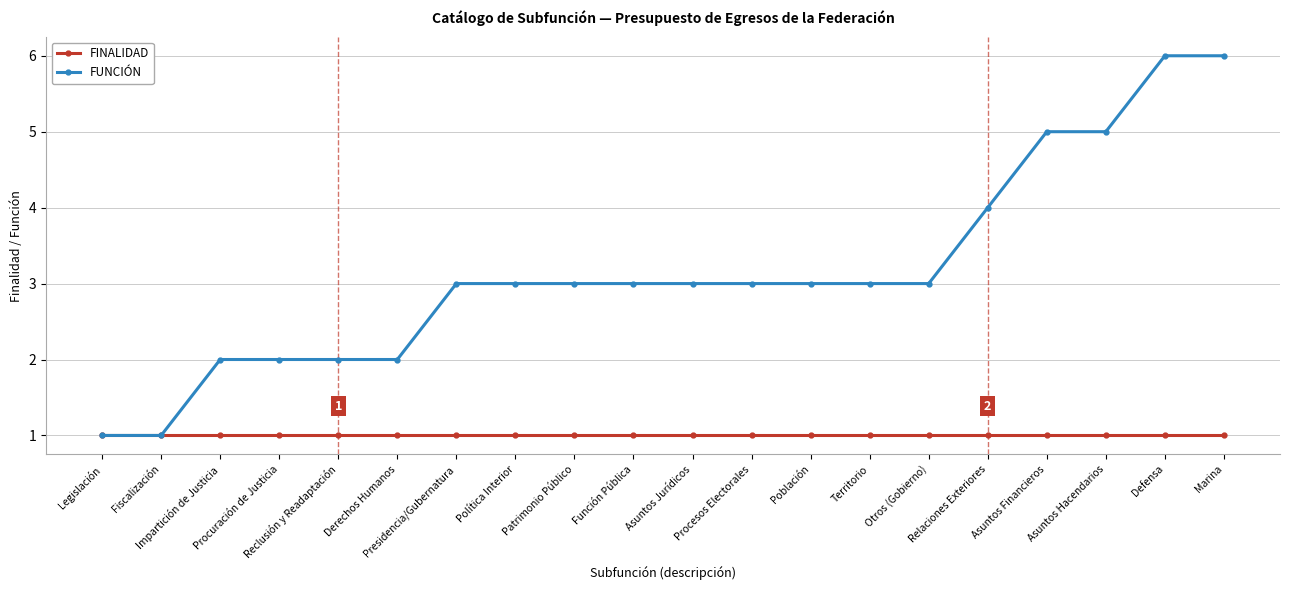

What is the value of the FUNCIÓN point at the 11th from the left?

3